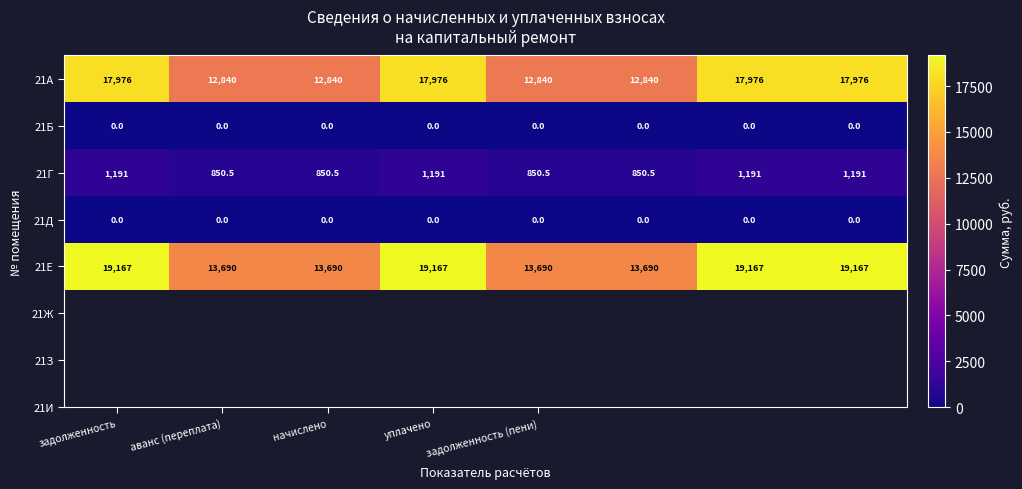

What is the highest value of the 21А series?

17976.0